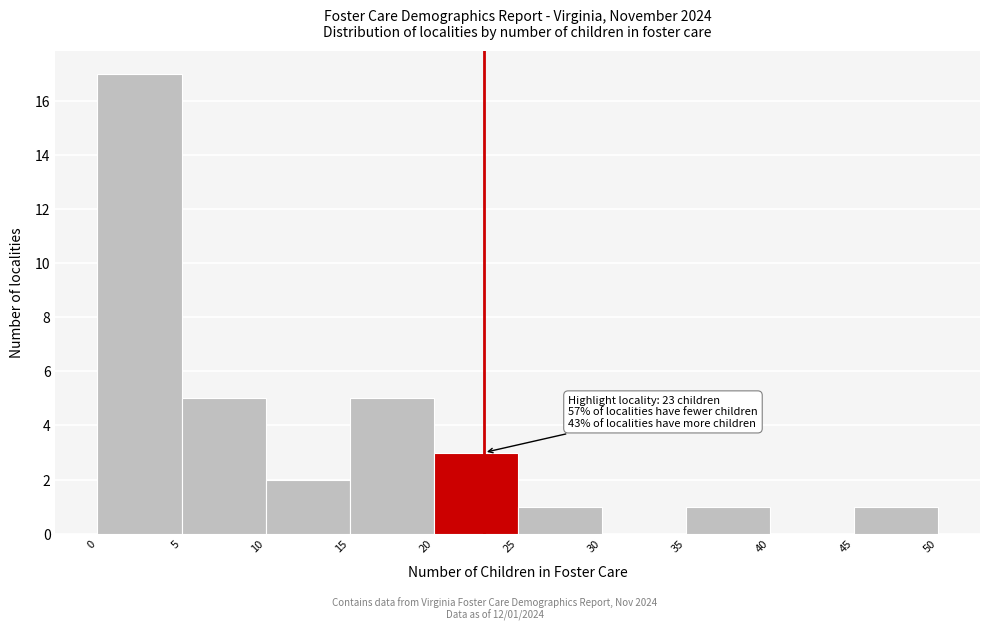

Over which range of the x-axis is the bar tallest?

0 to 5